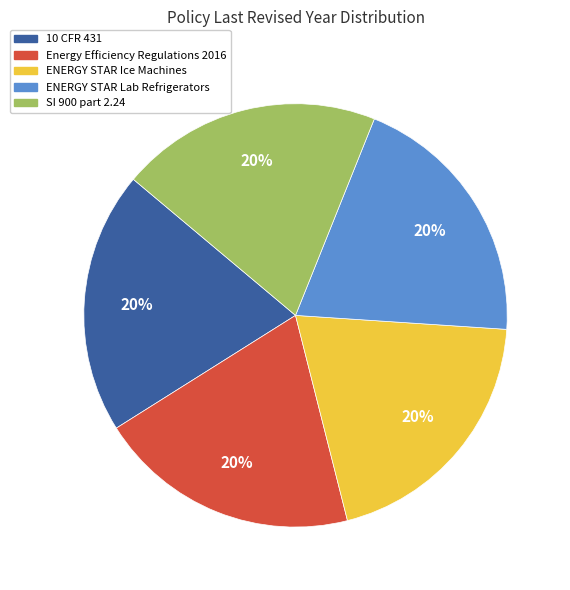

Do ENERGY STAR Ice Machines and SI 900 part 2.24 together represent more than half of the pie?

No